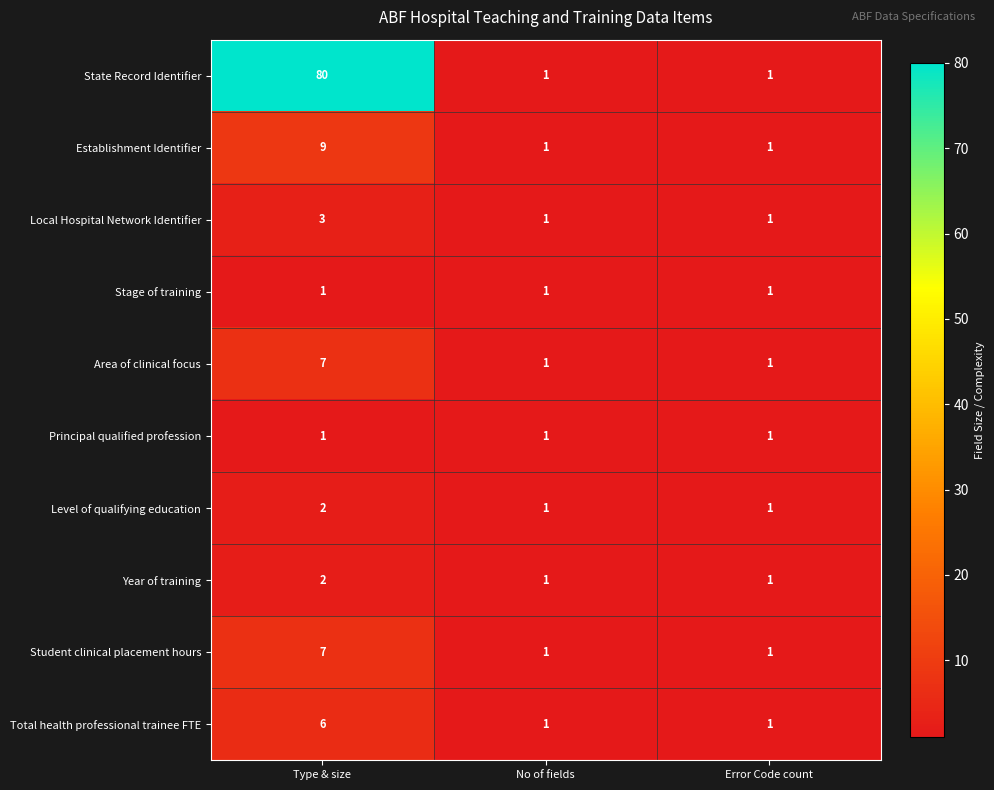

Which series has the largest total across all categories?

State Record Identifier